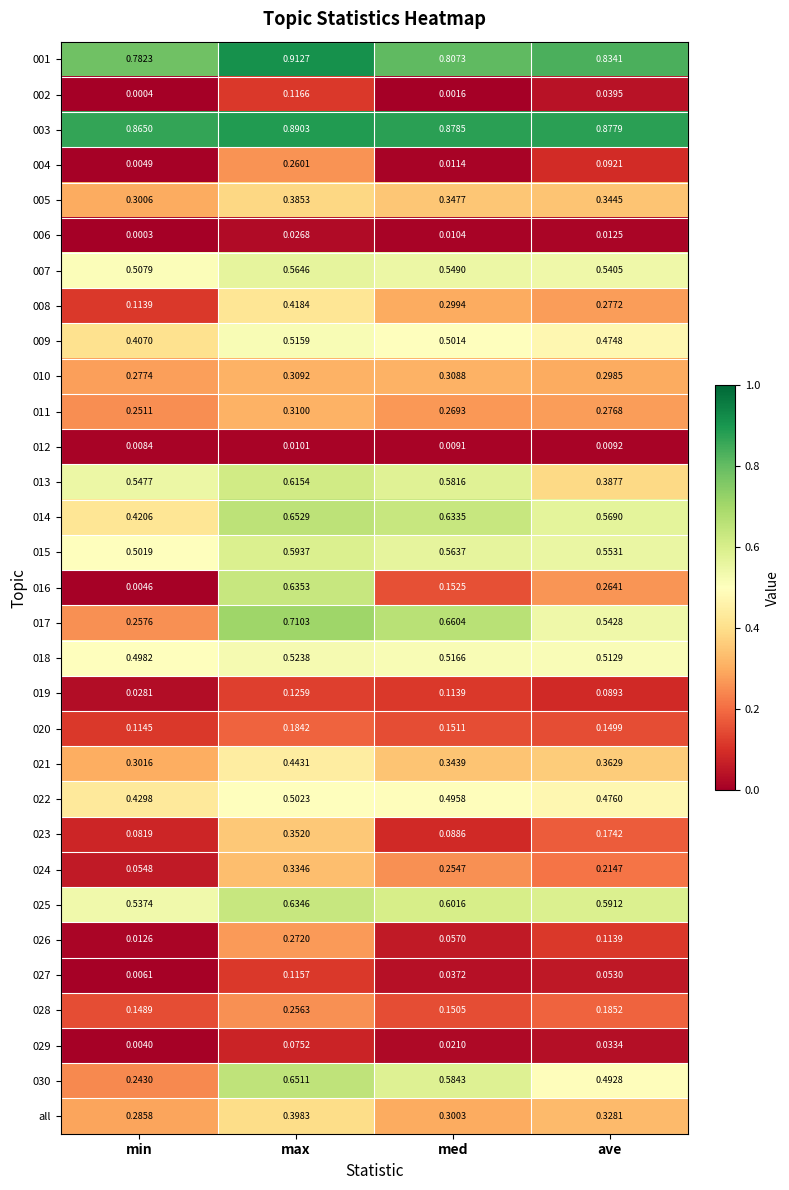

At which label does 023 reach its minimum?

min